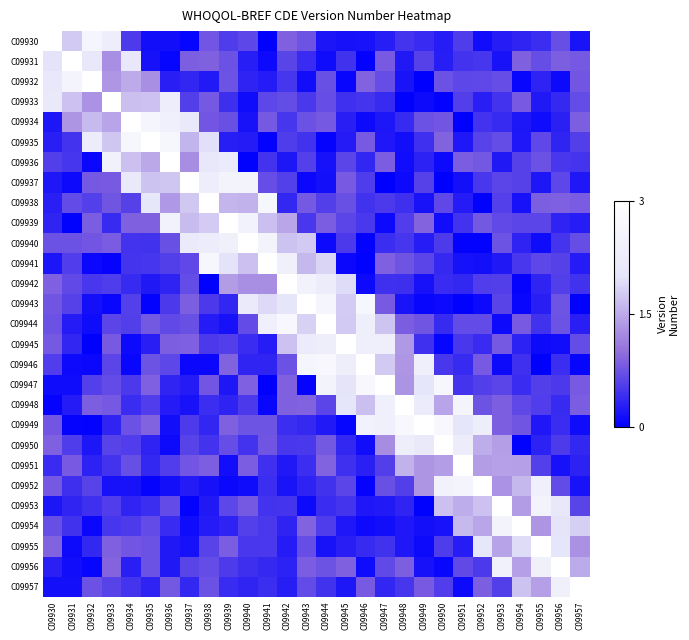

At how many categories does at least one series exceed 1?

28